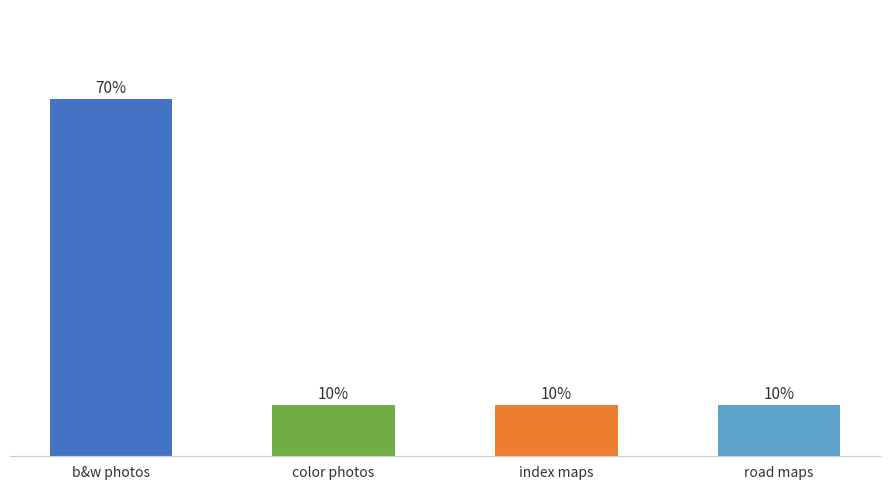

Which has a higher value, index maps or b&w photos?

b&w photos